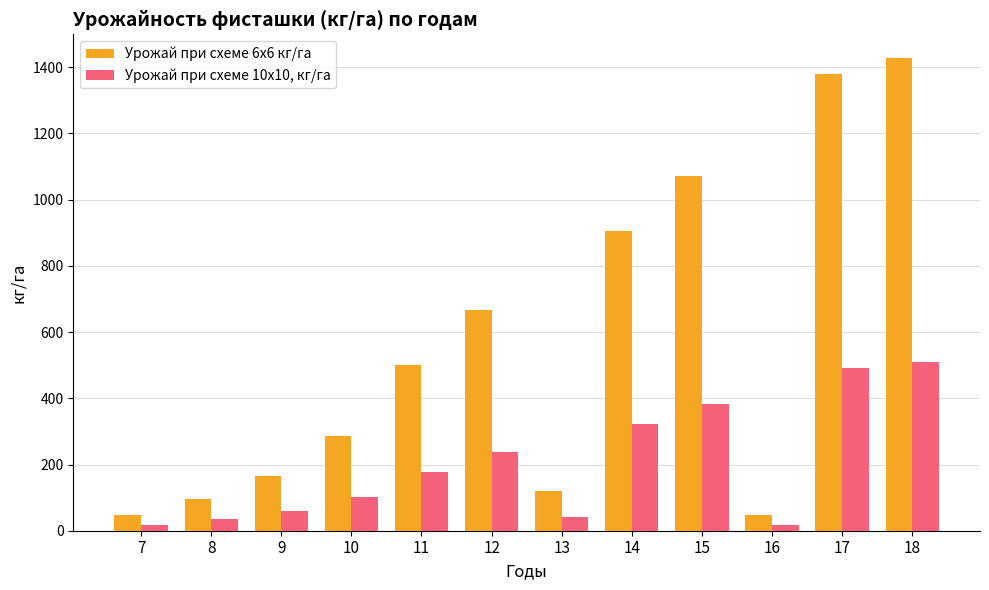

Which series has the largest range (max minus min)?

Урожай при схеме 6х6 кг/га